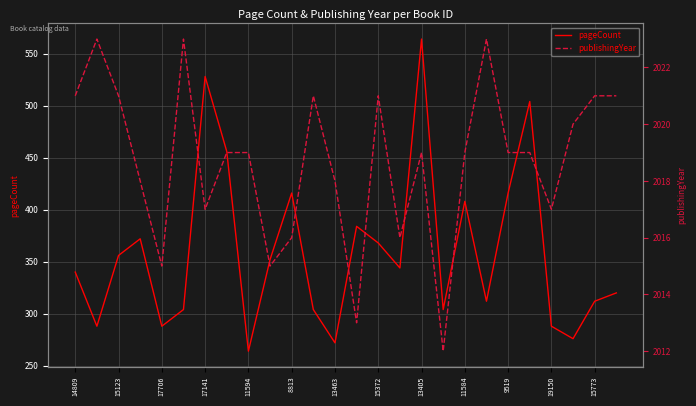

What is the label of the 22nd point from the left?

21